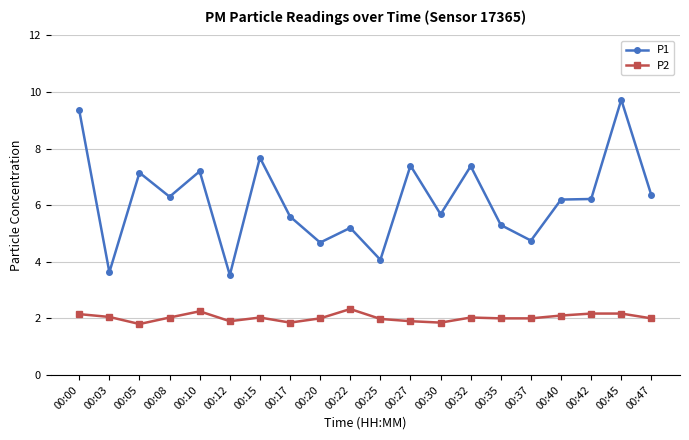

Where does the P1 series first go above 6?

00:00